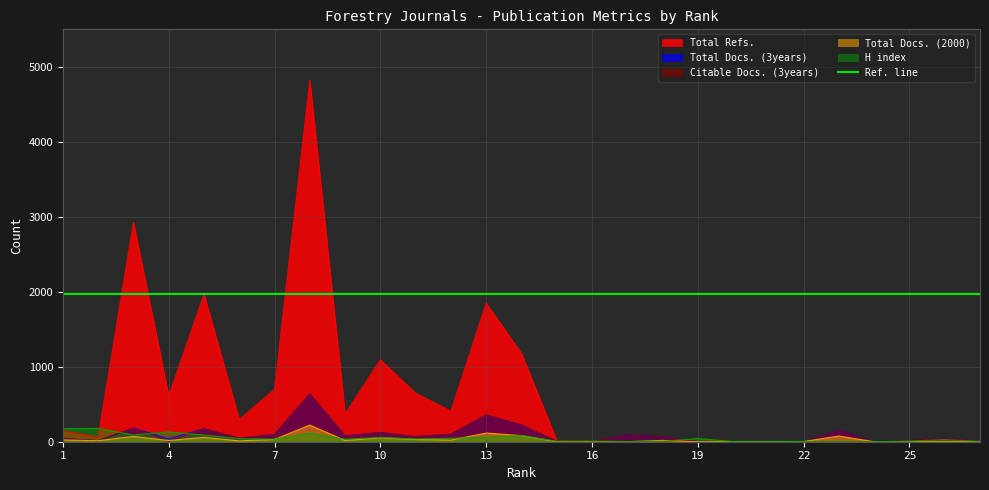

What is the difference between the highest and lowest values at 8?

4704